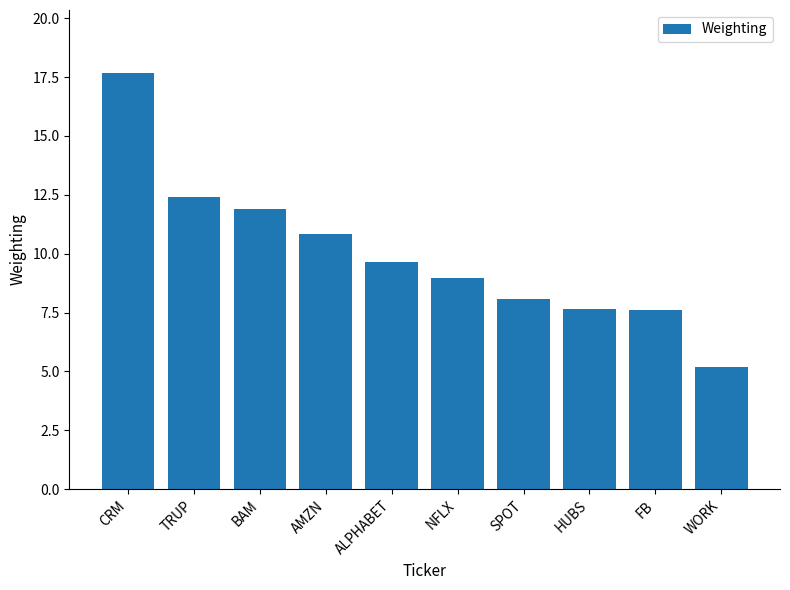

How many bars are there in total?

10